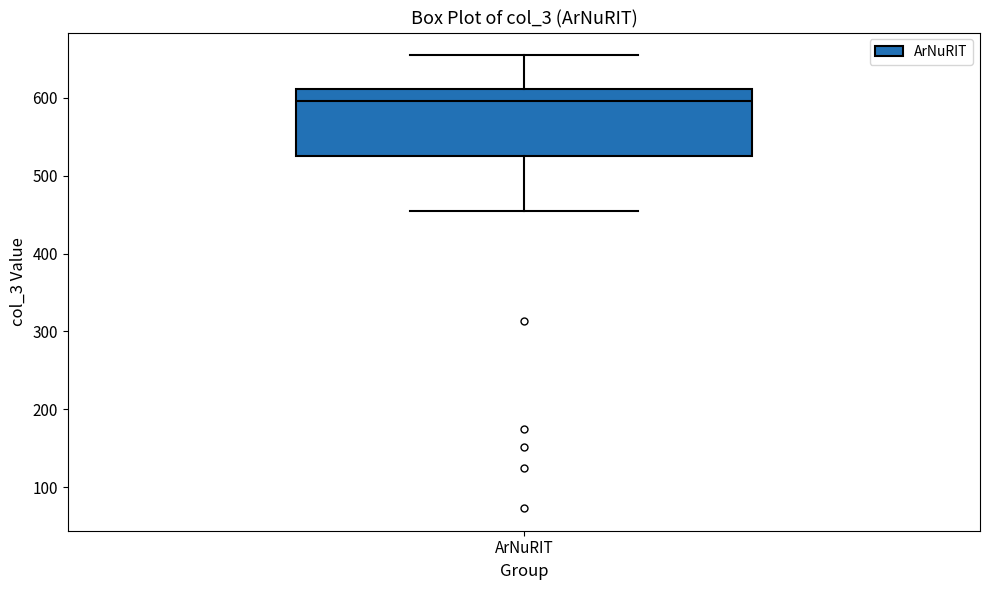

Read this box plot against the y-axis: the position of the median line, the range covered by the box, and the ends of both whiskers. The values are not printed on the chart, so give them approximately, as read against the axis.

median 600, box 530 to 610, whiskers 460 to 660